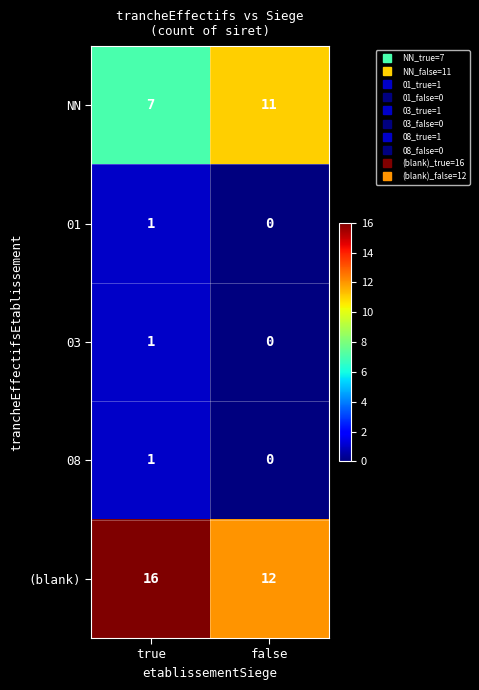

Where is 01 nearest to the value 0?

false